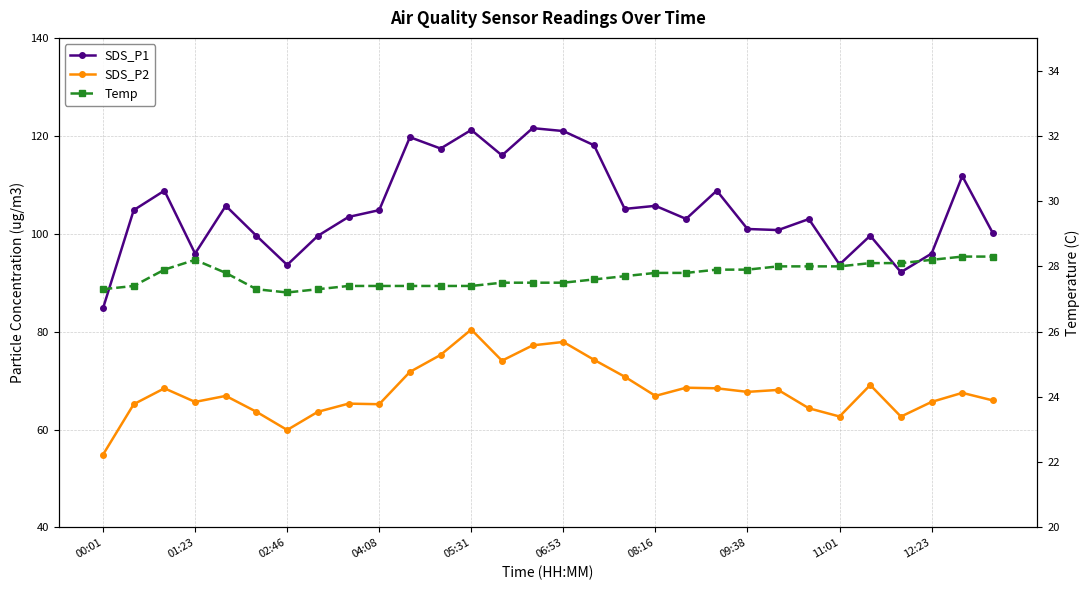

Is the value of SDS_P1 at 06:53 greater than the value of Temp at 13?

Yes